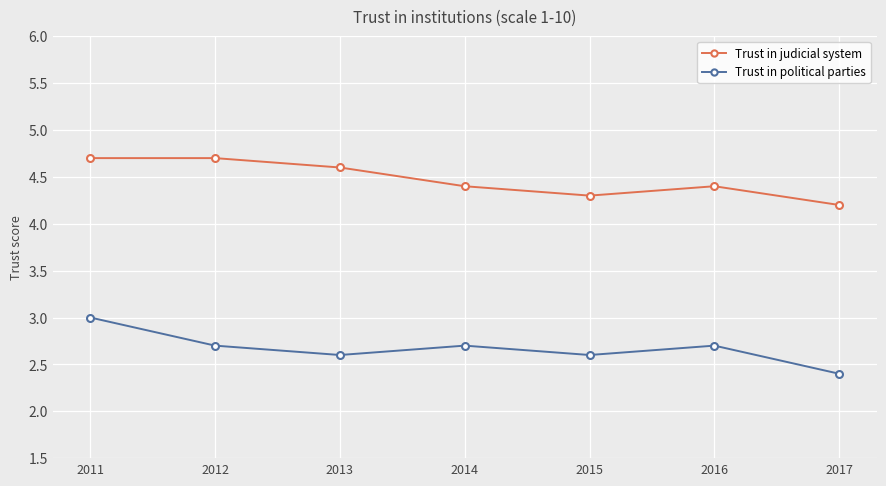

The value of Trust in judicial system at 2014 is 4.4. True or false?

True